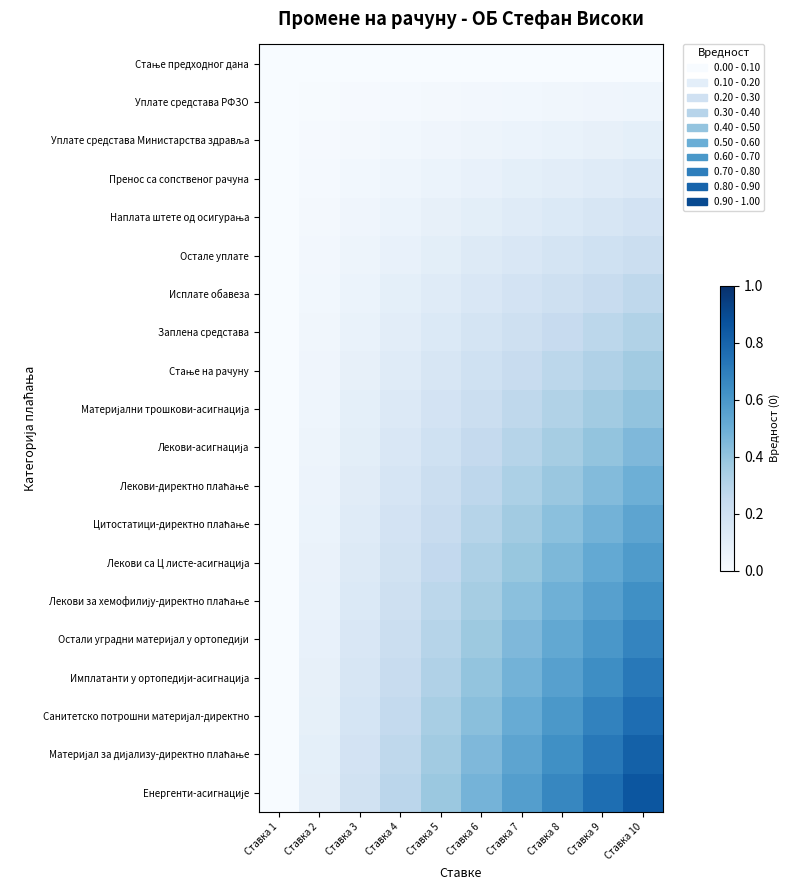

What is the total value across all series at Ставка 10?

8.6